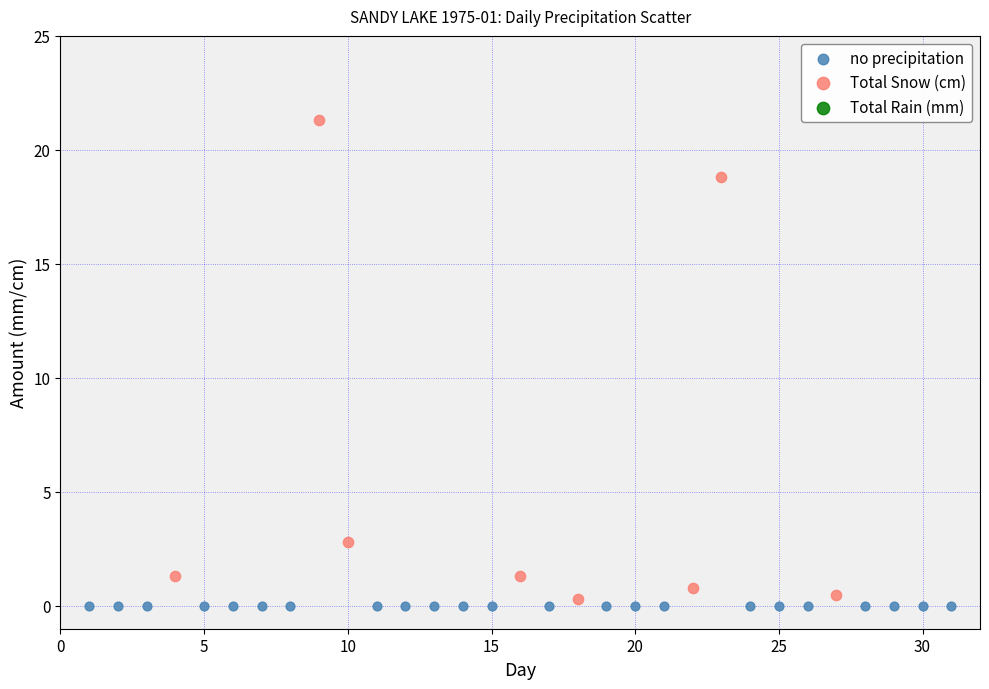

Which series reaches the maximum Y coordinate?

Total Snow (cm)